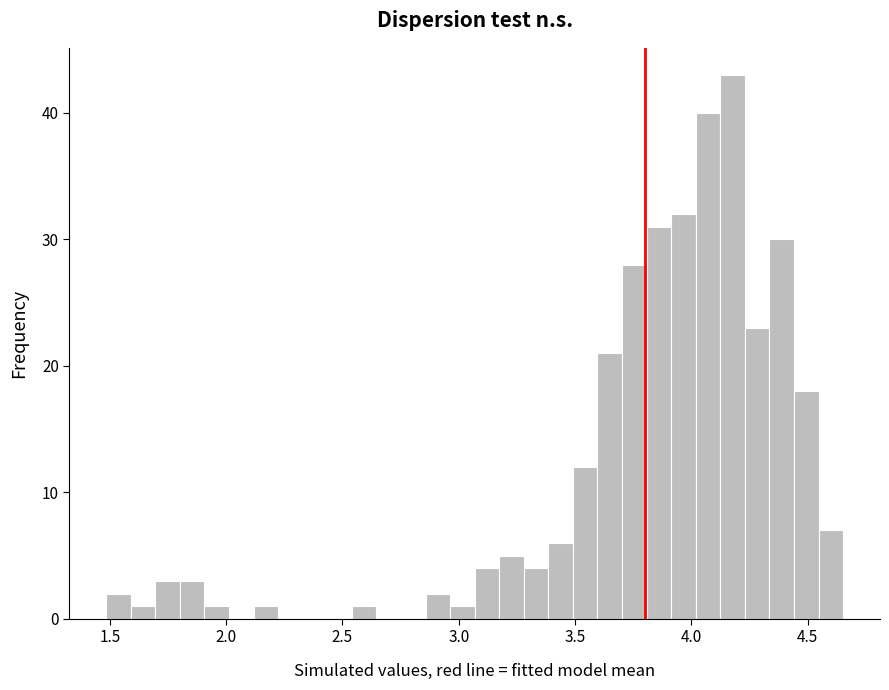

Read against the x-axis, roughly where is the centre of the tallest bar?

4.20